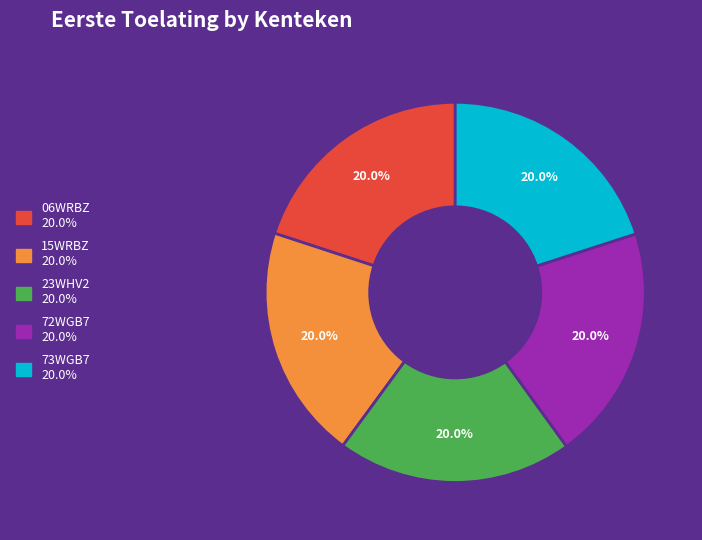

The 15WRBZ slice represents 20% of the pie. True or false?

True